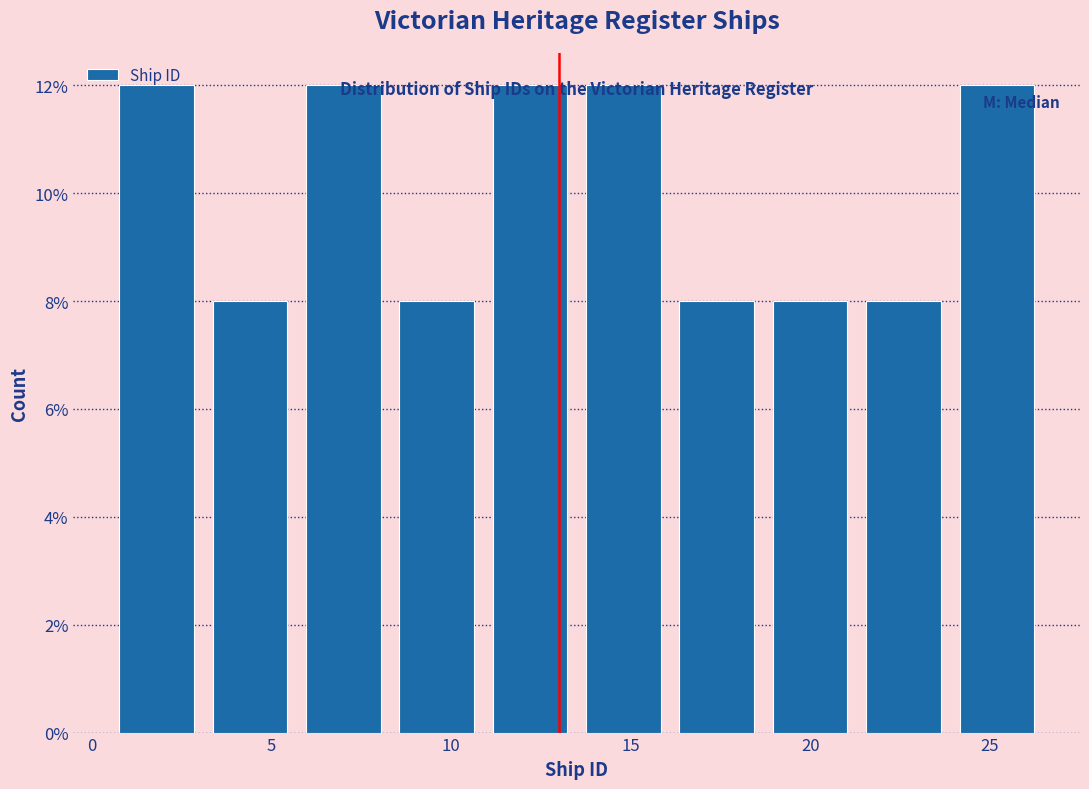

Reading left to right, transcribe this chart: for each bar, give the range it covers on the x-axis and its height. Neither the bar edges nor the heights are printed on the chart, so give them approximately, as read against the axes.

0.5 to 3.1: 12
3.1 to 5.7: 8
5.7 to 8.3: 12
8.3 to 10.9: 8
10.9 to 13.5: 12
13.5 to 16.1: 12
16.1 to 18.7: 8
18.7 to 21.3: 8
21.3 to 23.9: 8
23.9 to 26.5: 12